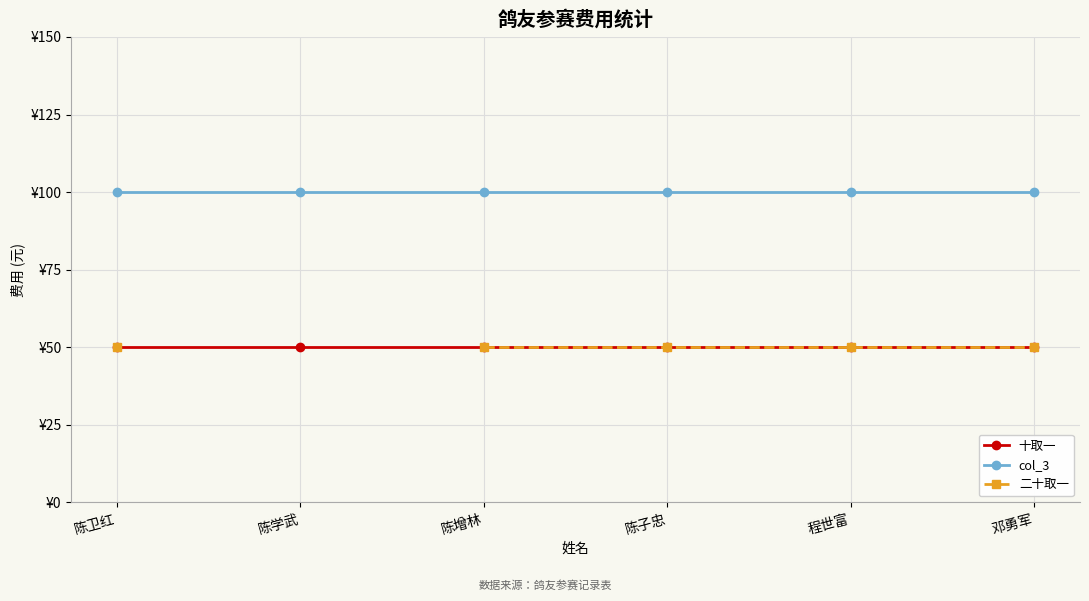

True or false: 二十取一 has more than 1 interior local peaks.

False